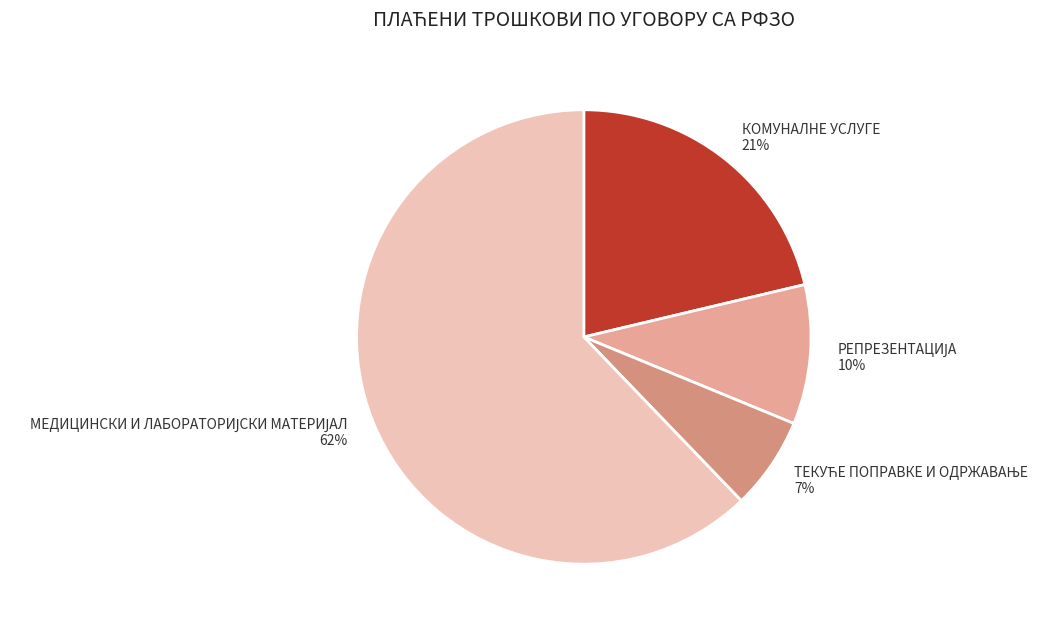

What percentage is the КОМУНАЛНЕ УСЛУГЕ slice, to the nearest percent?

21%